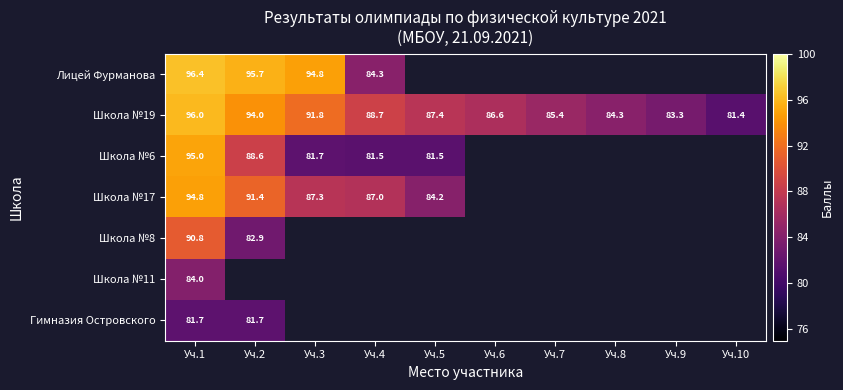

Count the number of categories in the chart.

10